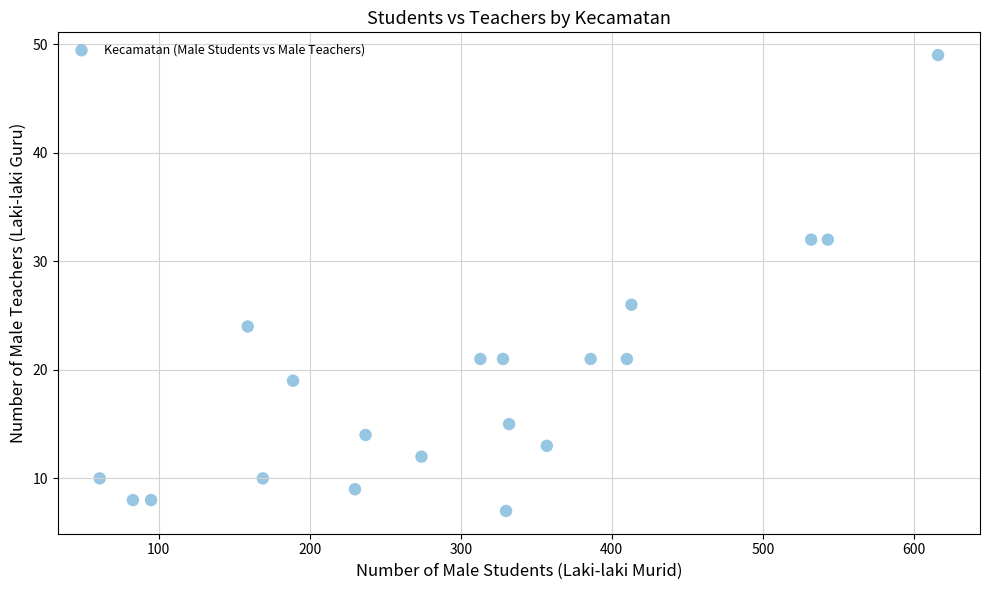

What Y value in the scatter plot is closest to 28?

26